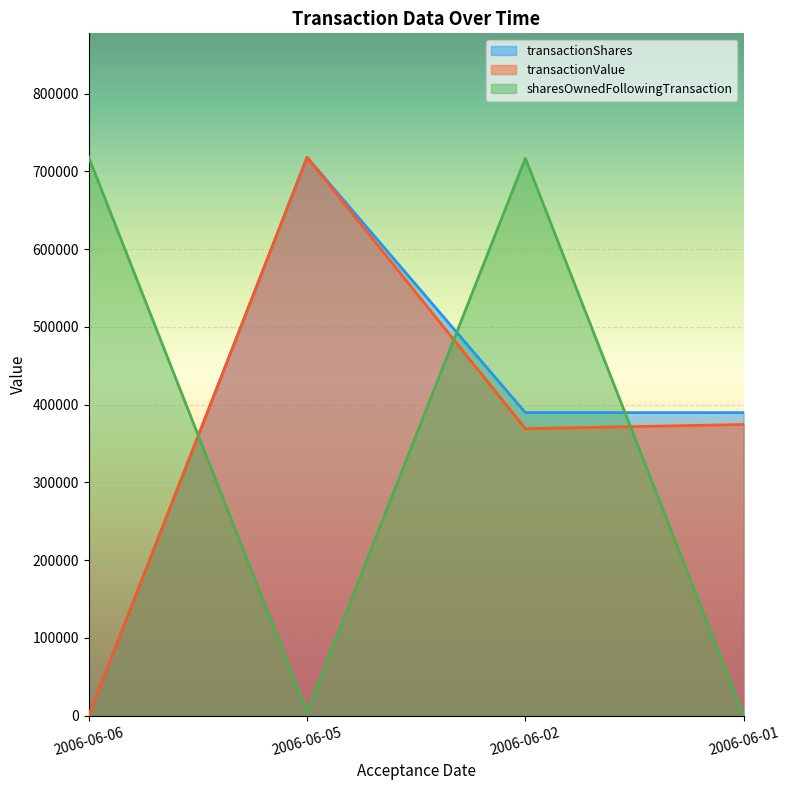

Read the sharesOwnedFollowingTransaction value at 2006-06-06.

718110.0